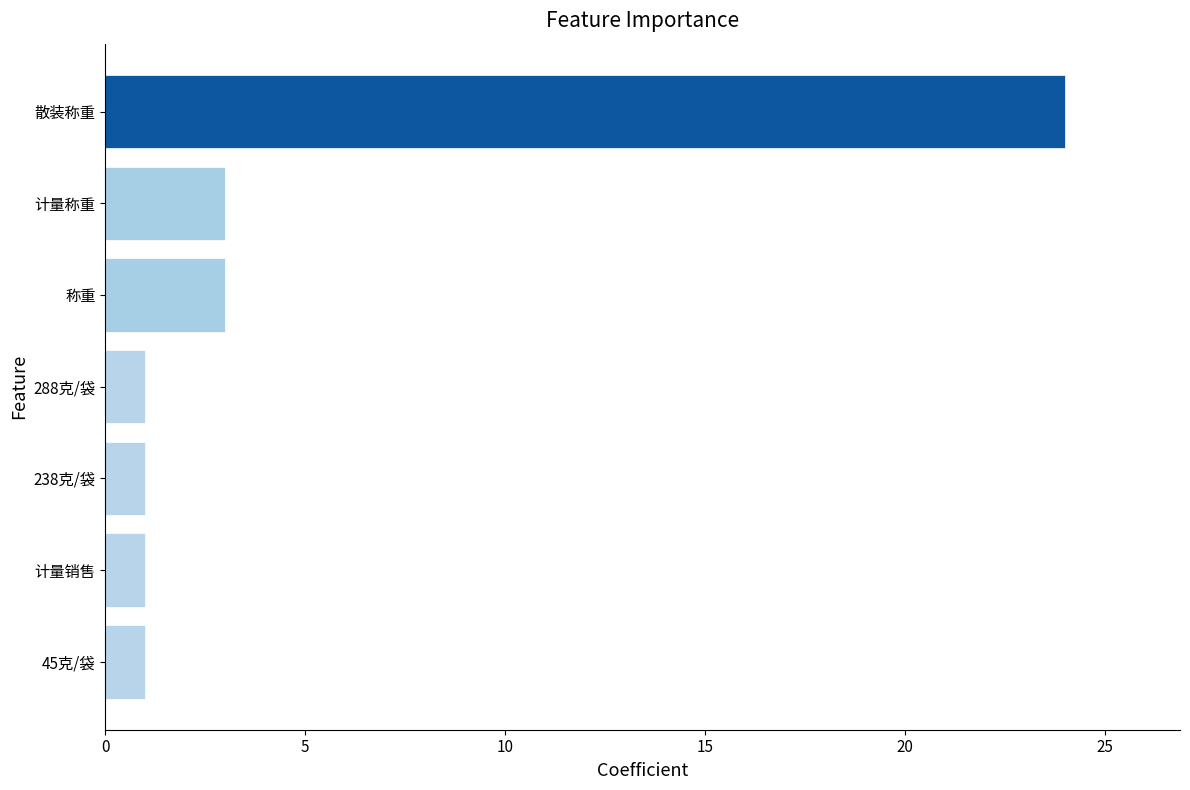

What is the difference between the maximum and minimum values?

23